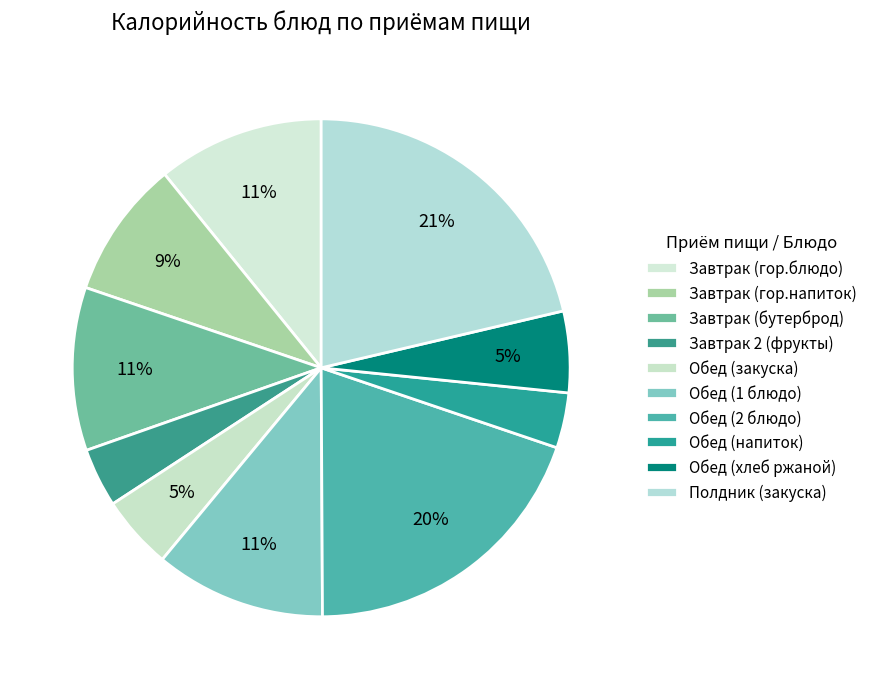

Does any single category account for the majority?

No